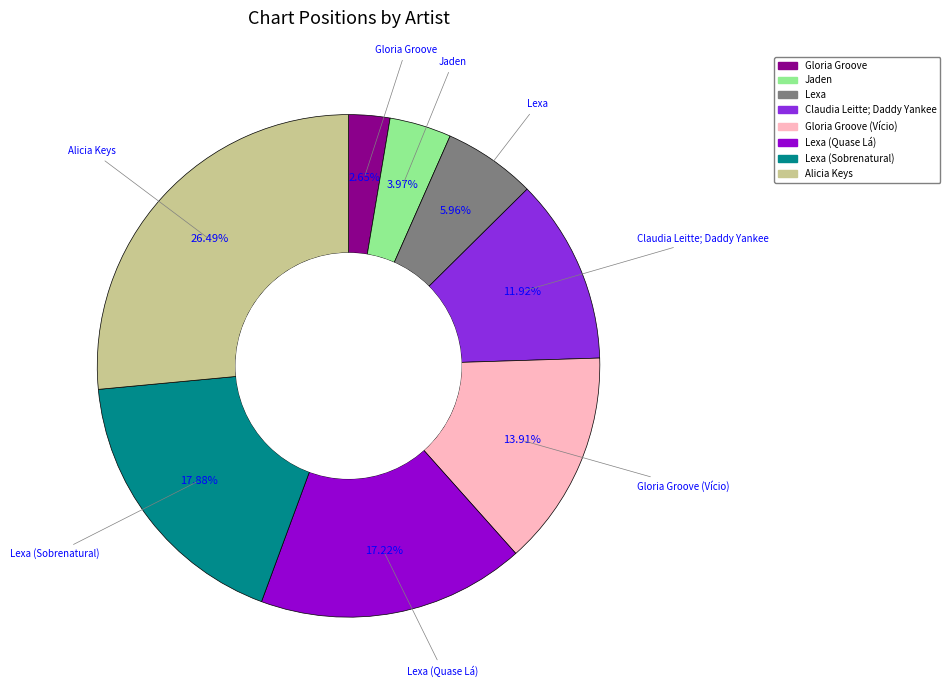

Does any single category account for the majority?

No